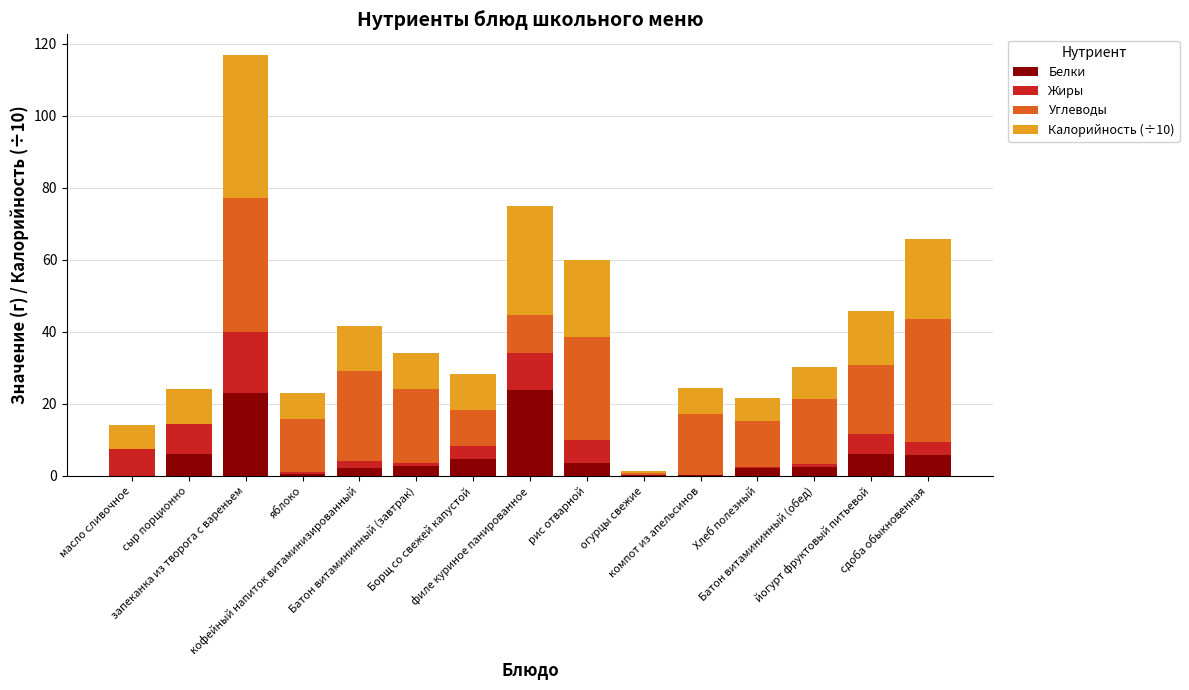

What is the highest value of the Белки series?

23.8